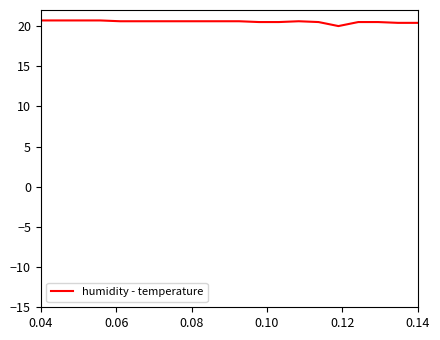

What is the minimum value shown in the chart?

20.0